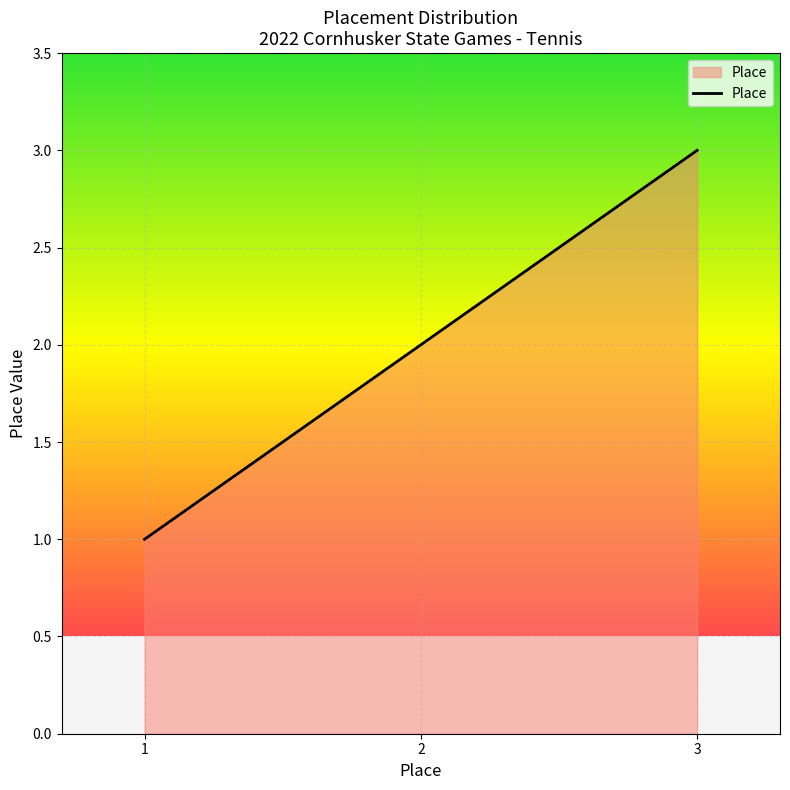

Does the chart have visible grid lines?

Yes